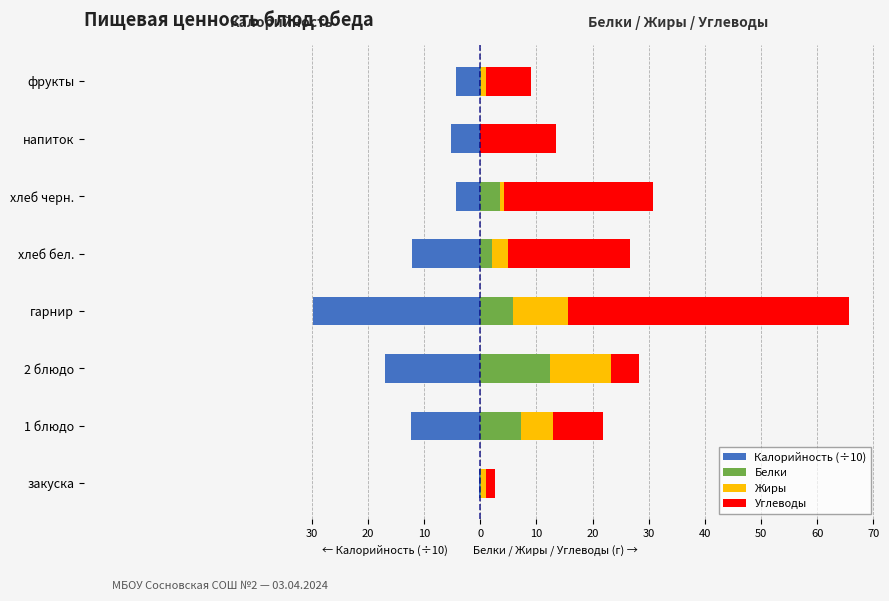

What is the difference between the highest and lowest values at закуска?

1.8